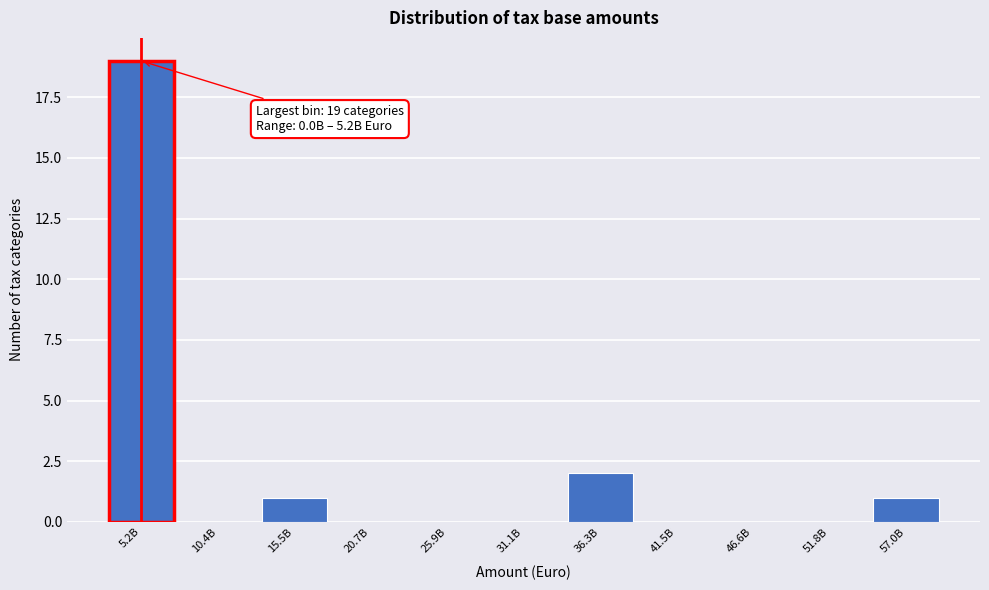

Reading right to left, list all the values displayed in this chart.

57.0B=1	51.8B=0	46.6B=0	41.5B=0	36.3B=2	31.1B=0	25.9B=0	20.7B=0	15.5B=1	10.4B=0	5.2B=19